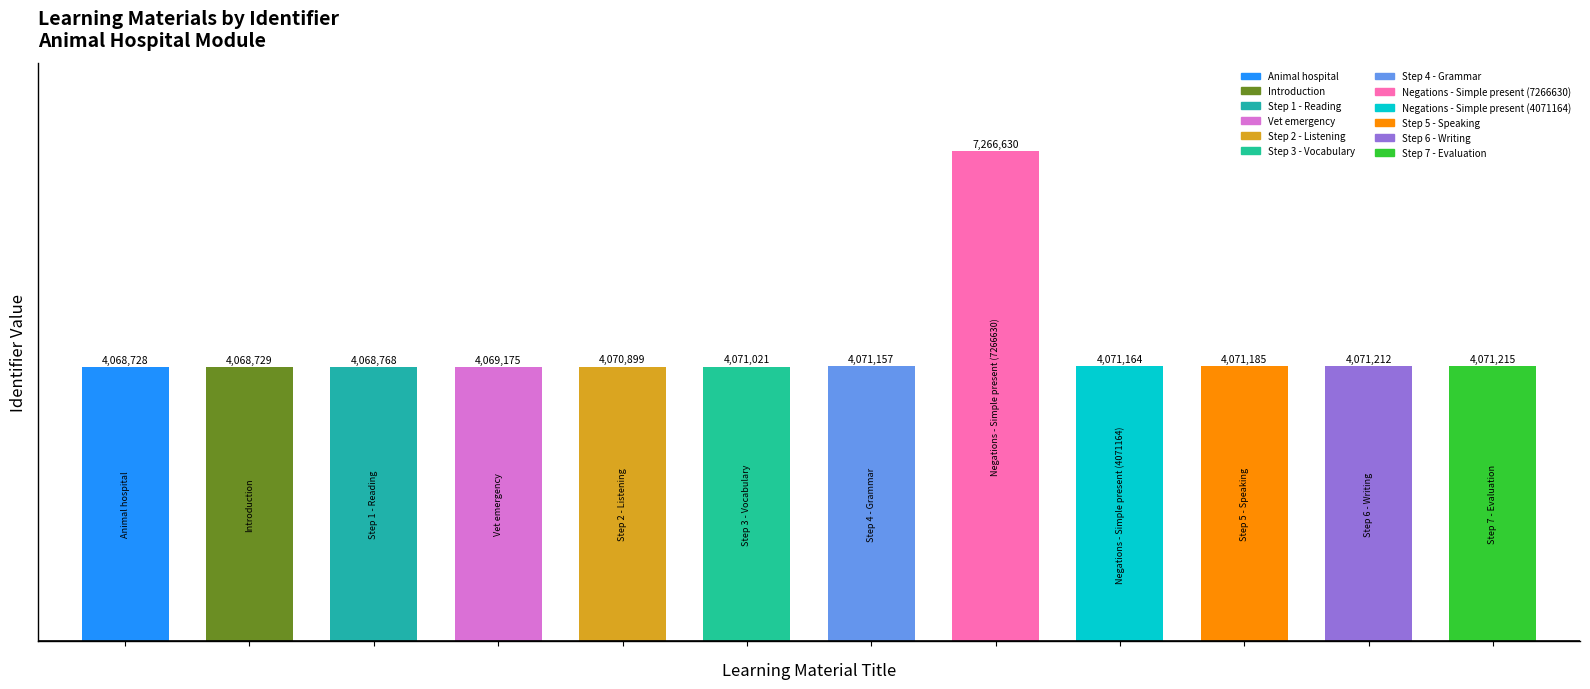

What is the average value?

4336657